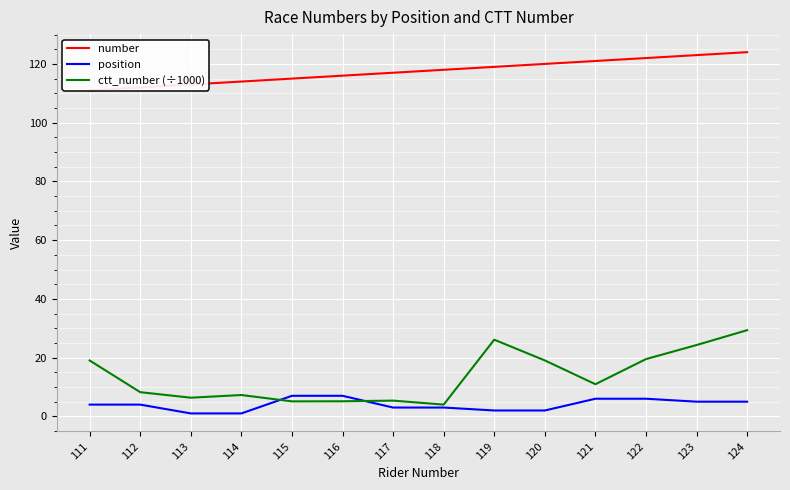

How many times do position and ctt_number (÷1000) cross each other?

2